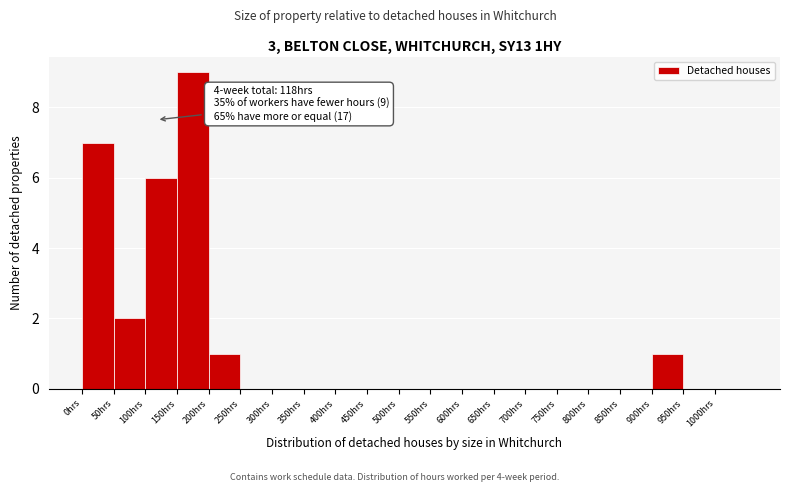

Over which range of the x-axis is the bar tallest?

150 to 200